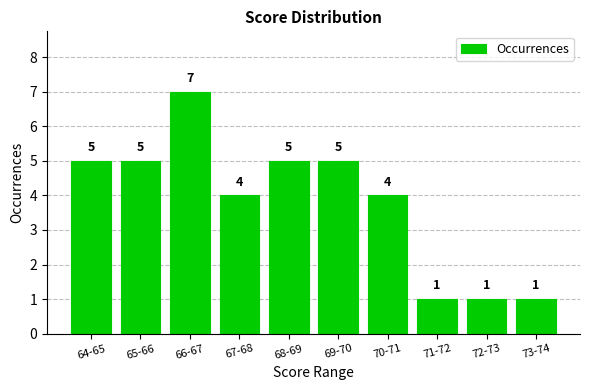

Reading left to right, what are all the values shown in this chart?

64-65=5	65-66=5	66-67=7	67-68=4	68-69=5	69-70=5	70-71=4	71-72=1	72-73=1	73-74=1